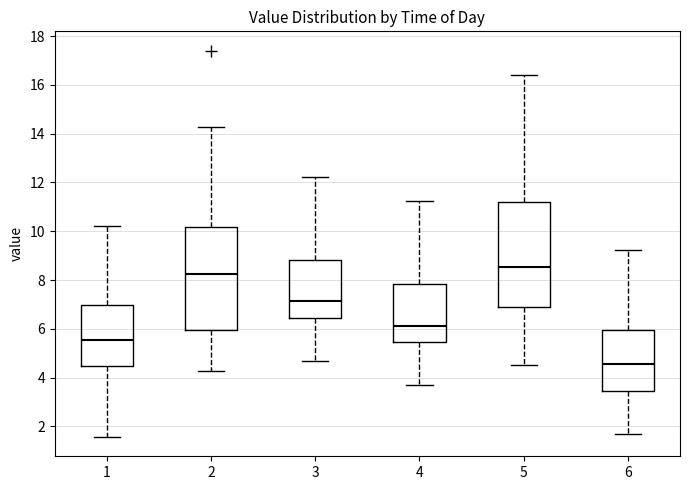

Which box's median line is the highest?

5